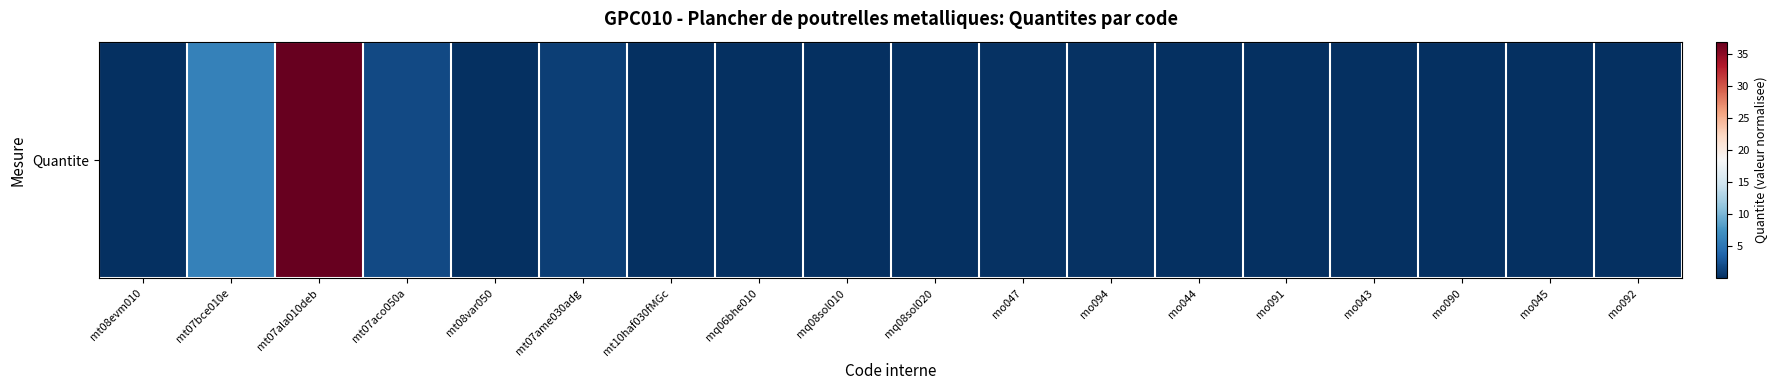

What is the sum of the values at mt07ala010deb and mo044?

37.0